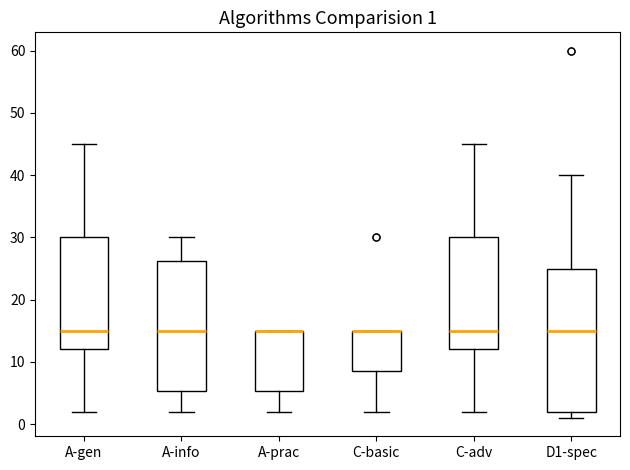

Which box is the tallest, from its lower edge to its upper edge?

D1-spec